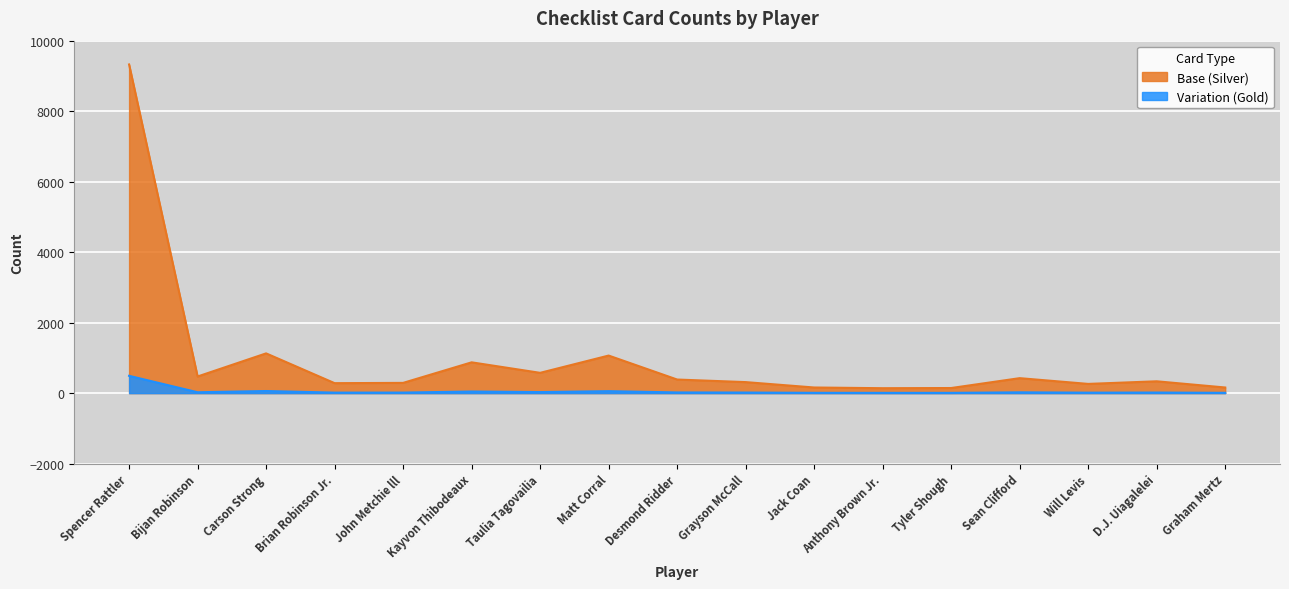

What is the smallest value displayed?

8